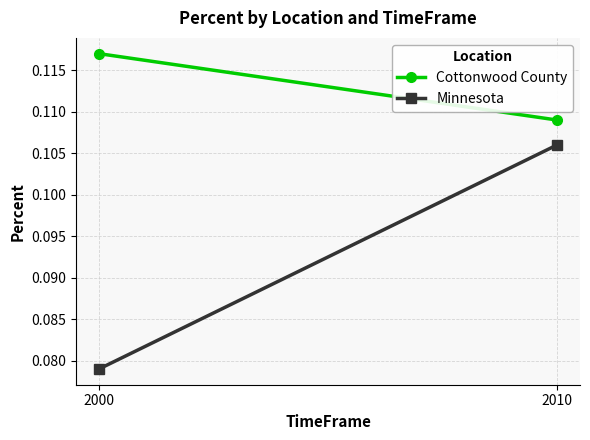

What is the highest value of the Minnesota series?

0.1